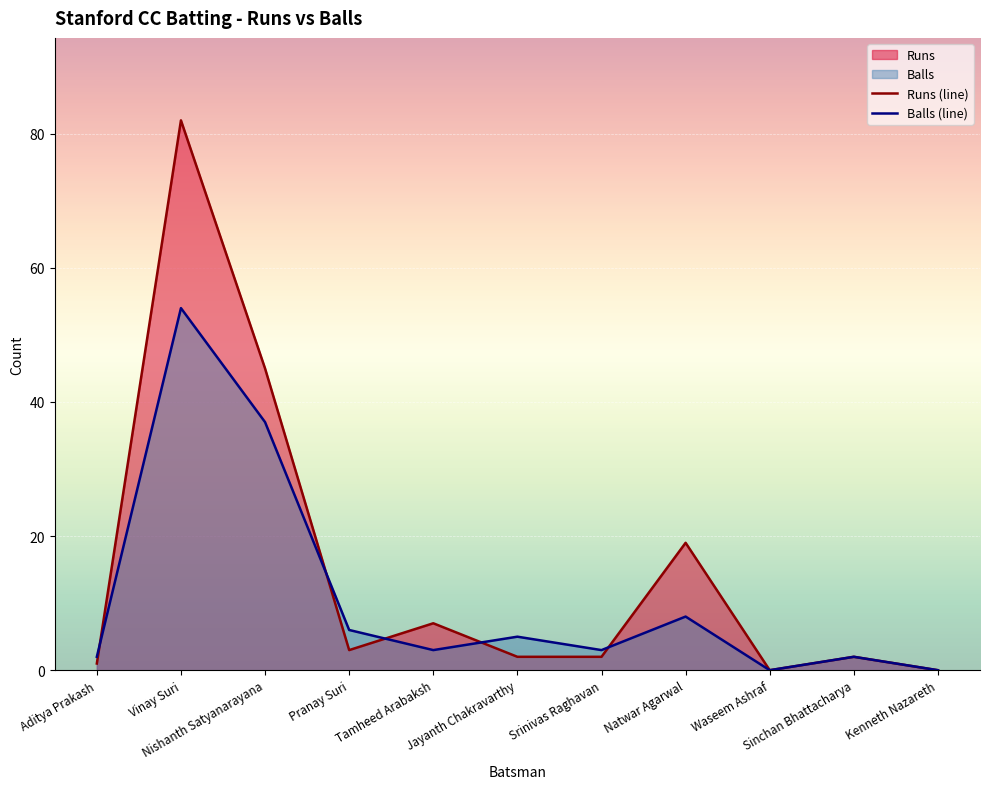

Which series has the largest range (max minus min)?

Runs (line)